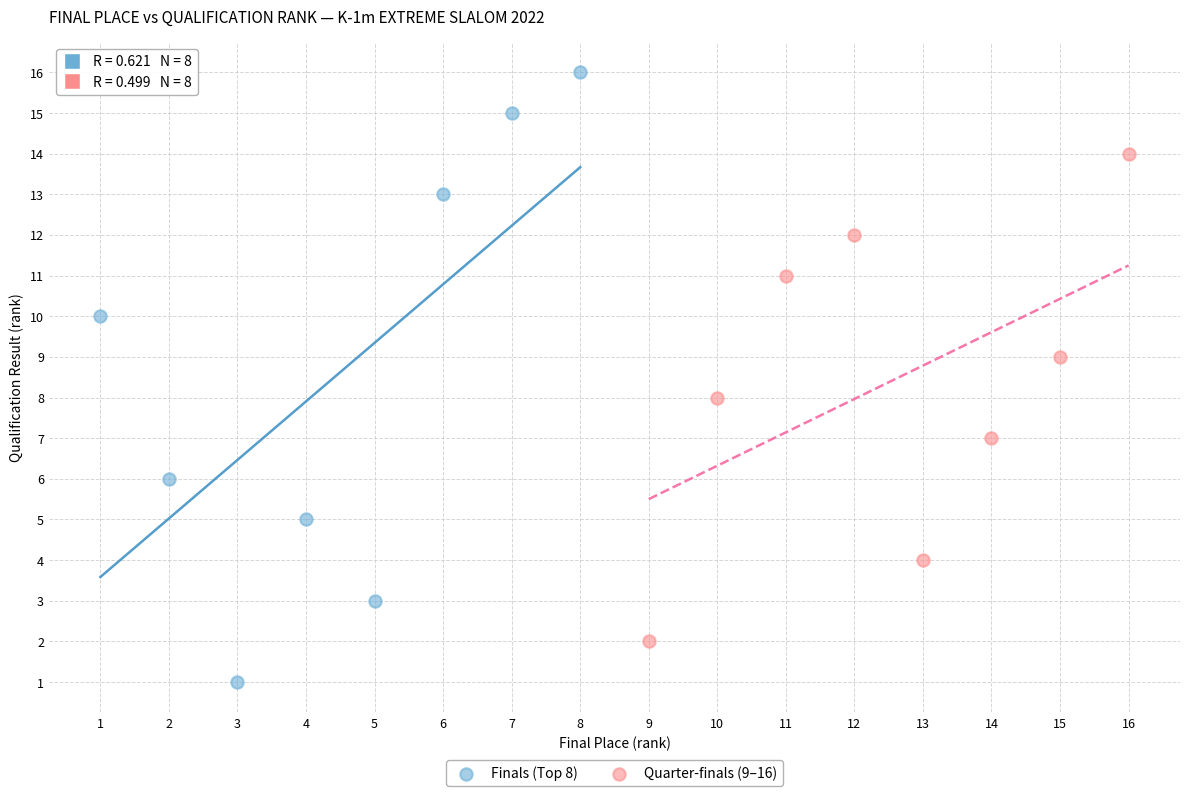

Which series reaches the minimum Y coordinate?

Finals (Top 8)